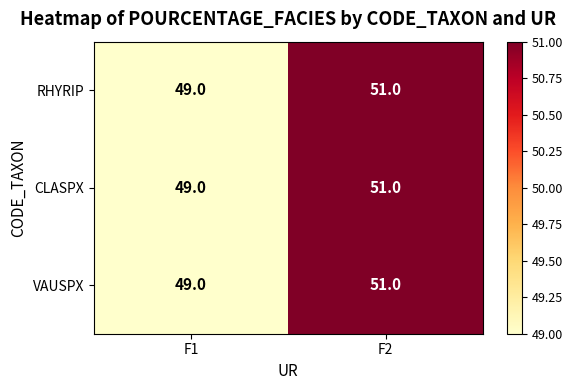

Which category has the lowest value across all series?

F1